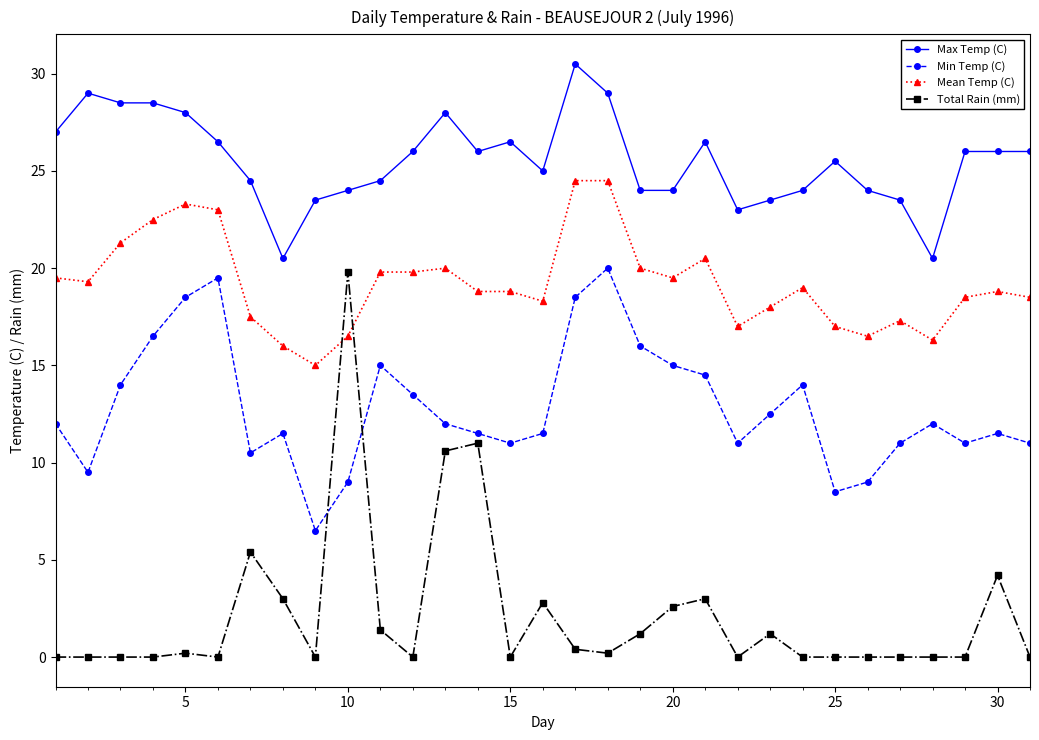

Reading left to right, what are all the values shown in this chart?

Max Temp (C): 27.0	29.0	28.5	28.5	28.0	26.5	24.5	20.5	23.5	24.0	24.5	26.0	28.0	26.0	26.5	25.0	30.5	29.0	24.0	24.0	26.5	23.0	23.5	24.0	25.5	24.0	23.5	20.5	26.0	26.0	26.0
Min Temp (C): 12.0	9.5	14.0	16.5	18.5	19.5	10.5	11.5	6.5	9.0	15.0	13.5	12.0	11.5	11.0	11.5	18.5	20.0	16.0	15.0	14.5	11.0	12.5	14.0	8.5	9.0	11.0	12.0	11.0	11.5	11.0
Mean Temp (C): 19.5	19.3	21.3	22.5	23.3	23.0	17.5	16.0	15.0	16.5	19.8	19.8	20.0	18.8	18.8	18.3	24.5	24.5	20.0	19.5	20.5	17.0	18.0	19.0	17.0	16.5	17.3	16.3	18.5	18.8	18.5
Total Rain (mm): 0.0	0.0	0.0	0.0	0.2	0.0	5.4	3.0	0.0	19.8	1.4	0.0	10.6	11.0	0.0	2.8	0.4	0.2	1.2	2.6	3.0	0.0	1.2	0.0	0.0	0.0	0.0	0.0	0.0	4.2	0.0